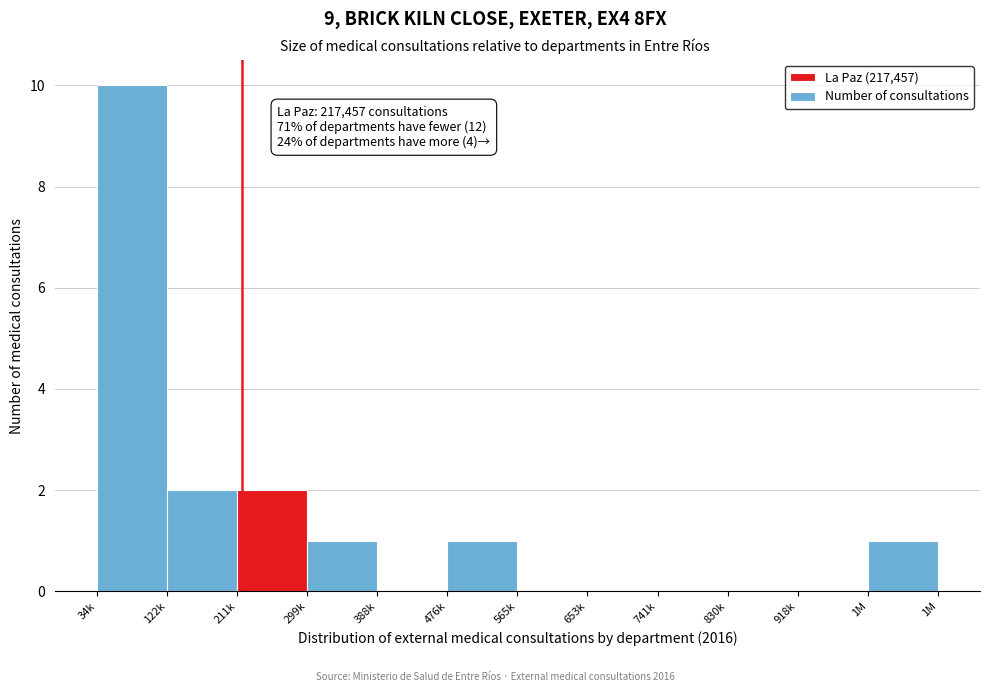

Is it true that the value at 122k is 2?

True